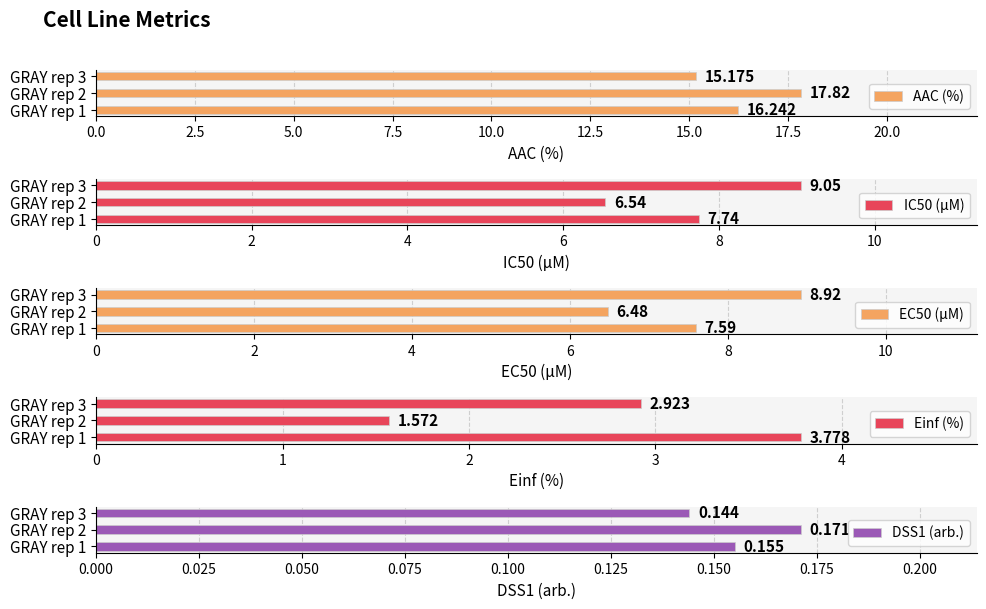

List the labels in order of DSS1 (arb.) value, largest first.

GRAY rep 2, GRAY rep 1, GRAY rep 3